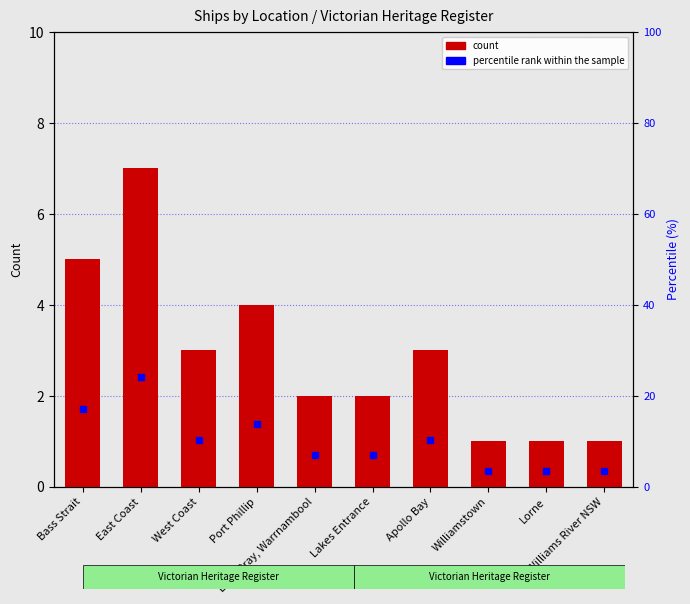

List the labels in order of count value, largest first.

East Coast, Bass Strait, Port Phillip, West Coast, Apollo Bay, Lady Bray, Warrnambool, Lakes Entrance, Williamstown, Lorne, Williams River NSW